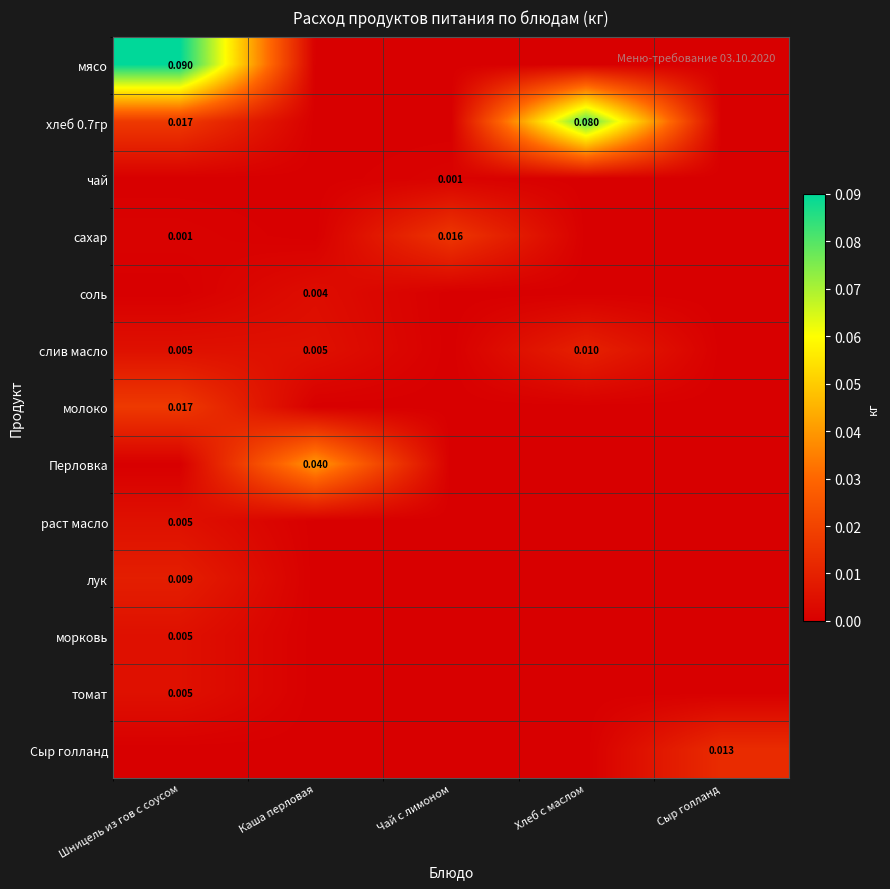

How many values in соль are above zero?

1